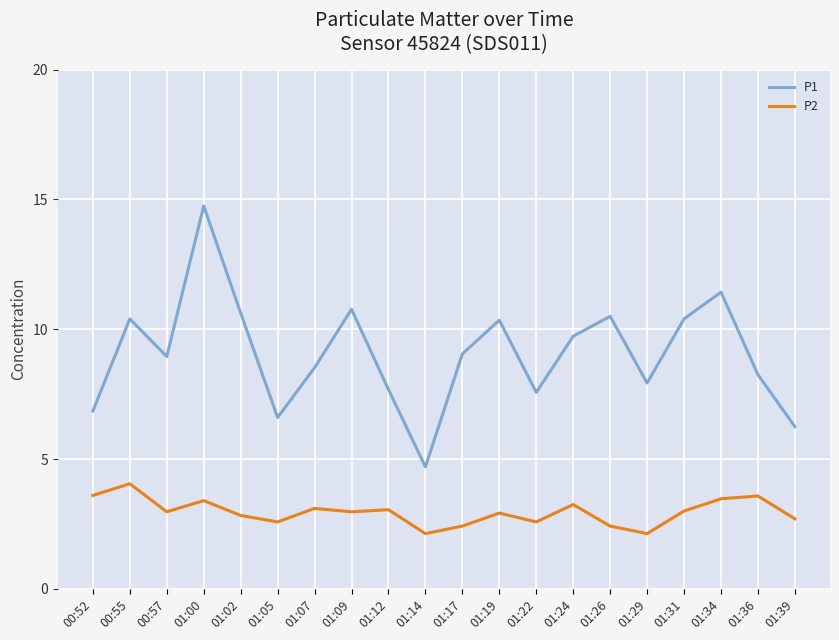

Which series has the widest spread of values?

P1